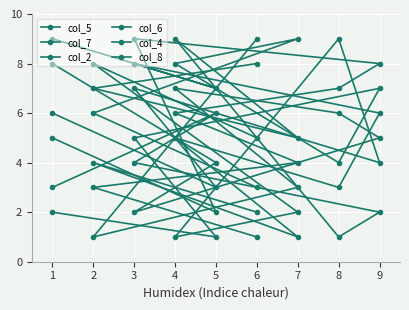

At how many categories does at least one series exceed 3?

9